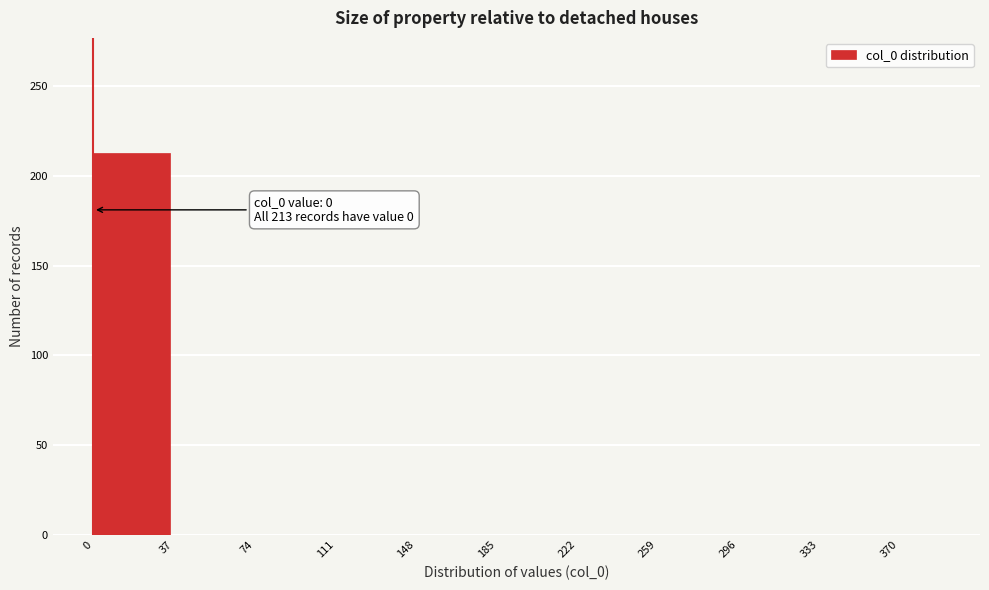

Which range on the x-axis has the tallest bar?

0 to 37